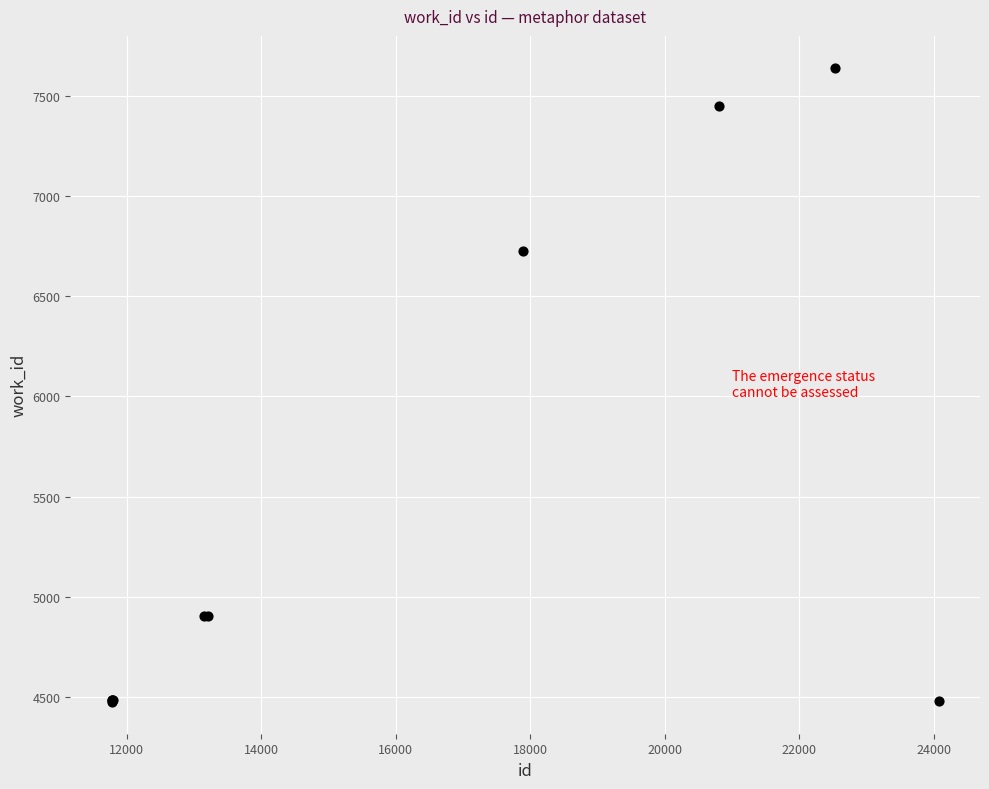

What Y value in the scatter plot is closest to 6057?

6724